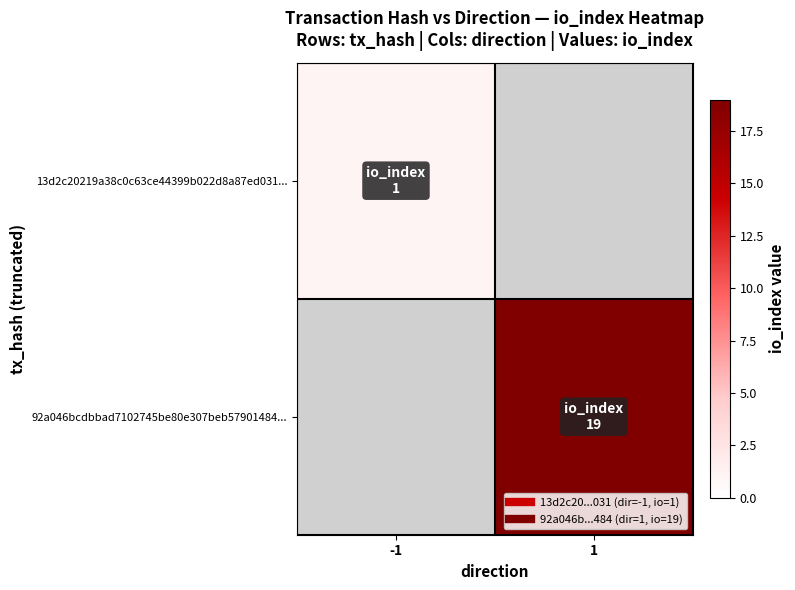

Which category has the highest value across all series?

1